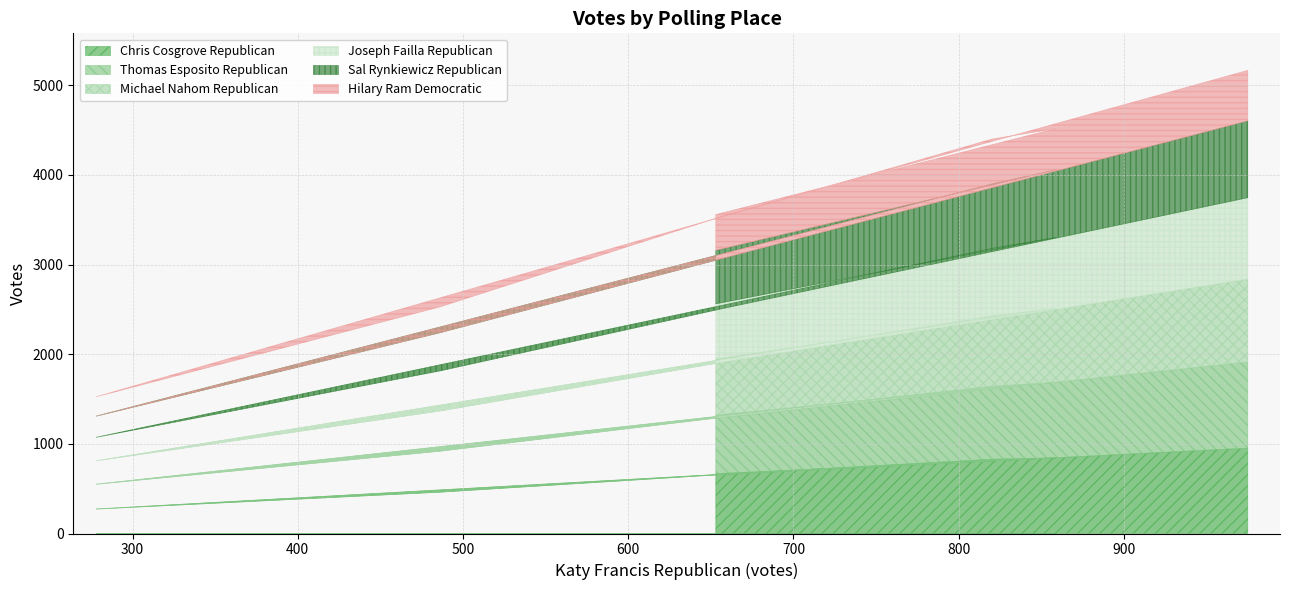

Reading right to left, extract all data points from this chart.

Chris Cosgrove Republican: 667	844	828	273	461	659	952
Thomas Esposito Republican: 653	843	812	277	457	639	960
Michael Nahom Republican: 626	824	787	261	448	615	926
Joseph Failla Republican: 615	791	752	262	447	599	907
Sal Rynkiewicz Republican: 597	755	719	236	426	560	857
Hilary Ram Democratic: 399	460	500	216	288	472	563